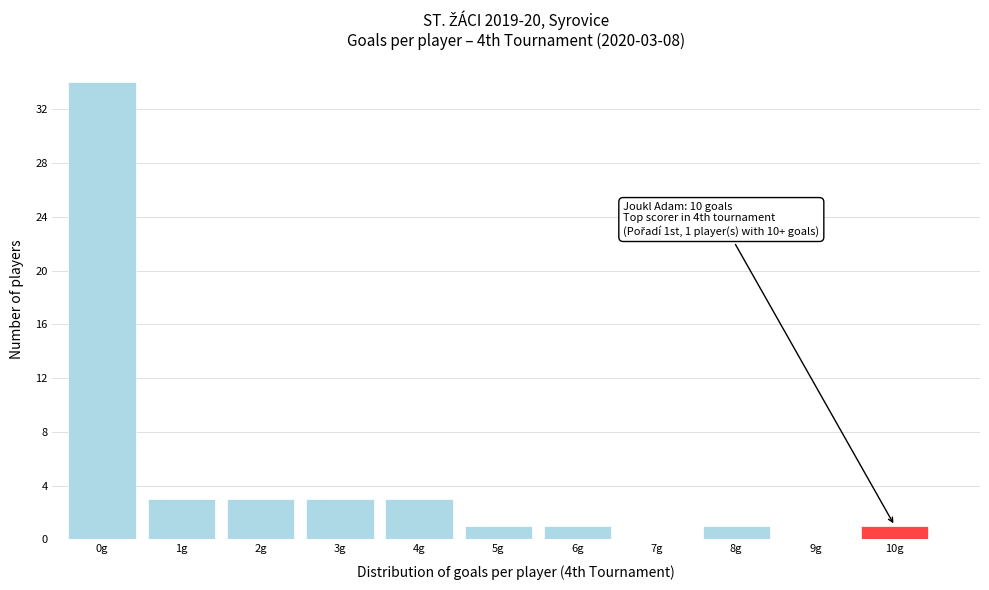

Reading left to right, list all the values displayed in this chart.

0g=34	1g=3	2g=3	3g=3	4g=3	5g=1	6g=1	7g=0	8g=1	9g=0	10g=1